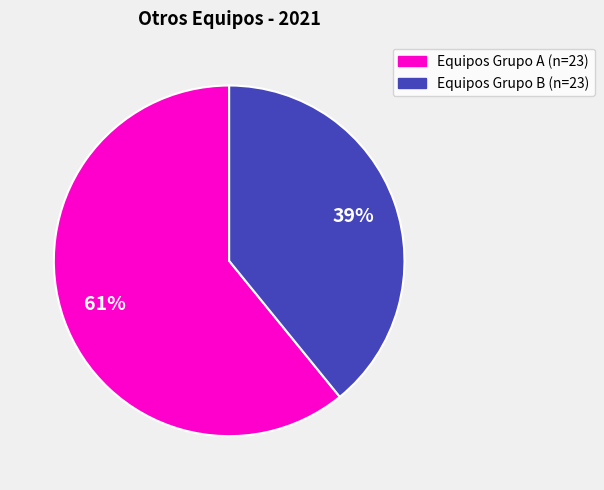

Does any single category account for the majority?

Yes